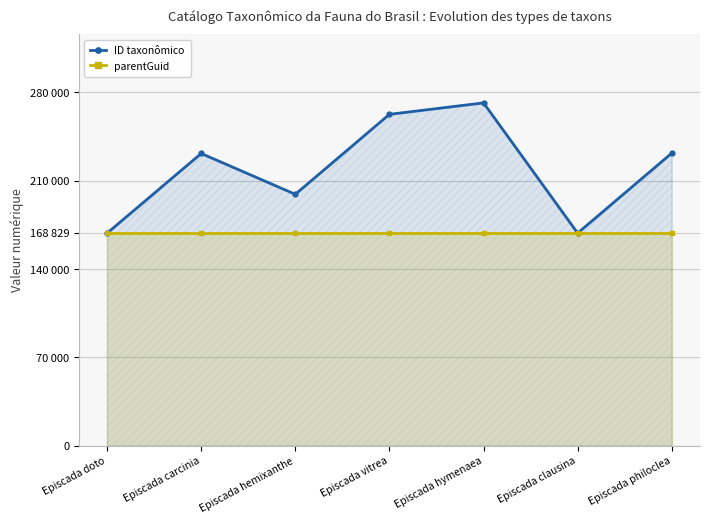

Reading left to right, what are all the values shown in this chart?

ID taxonômico: Episcada doto=168393	Episcada carcinia=231598	Episcada hemixanthe=199234	Episcada vitrea=262643	Episcada hymenaea=271720	Episcada clausina=168452	Episcada philoclea=231878
parentGuid: Episcada doto=168829	Episcada carcinia=168829	Episcada hemixanthe=168829	Episcada vitrea=168829	Episcada hymenaea=168829	Episcada clausina=168829	Episcada philoclea=168829